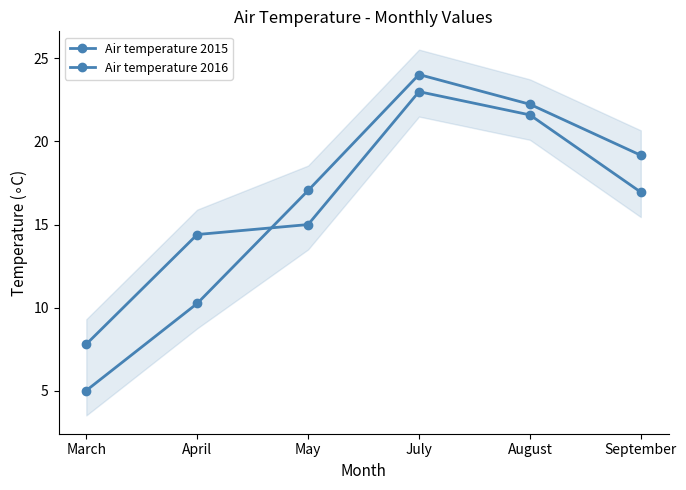

Which series changed the most between May and August?

Air temperature 2016